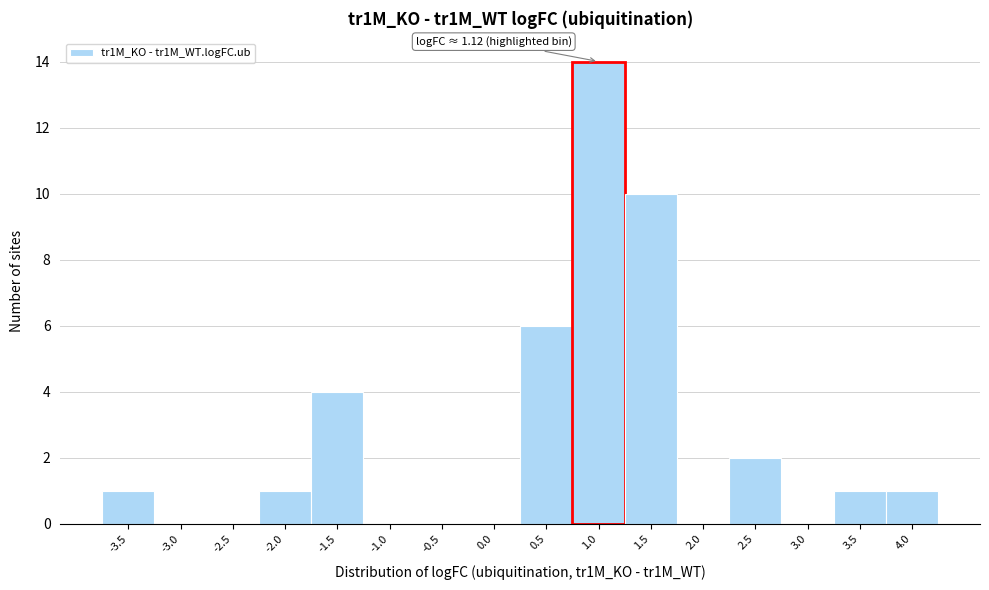

Reading right to left, extract all data points from this chart.

4.0=1	3.5=1	3.0=0	2.5=2	2.0=0	1.5=10	1.0=14	0.5=6	0.0=0	-0.5=0	-1.0=0	-1.5=4	-2.0=1	-2.5=0	-3.0=0	-3.5=1